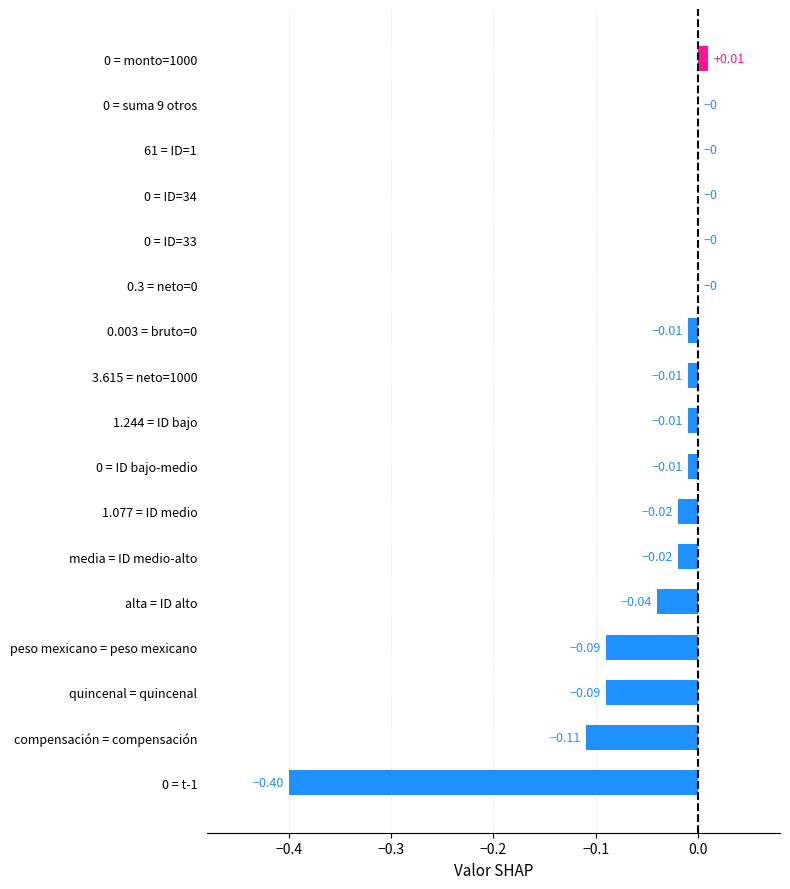

How many distinct data groups are displayed?

1